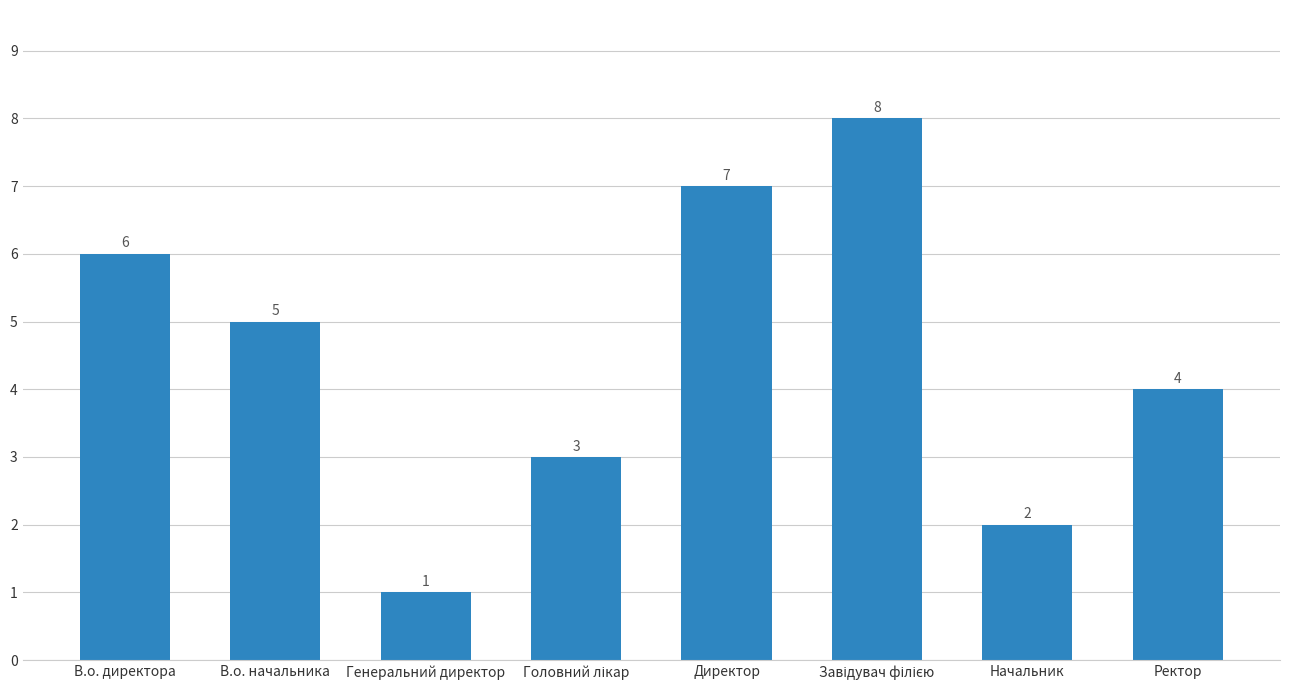

Does the chart contain any negative values?

No